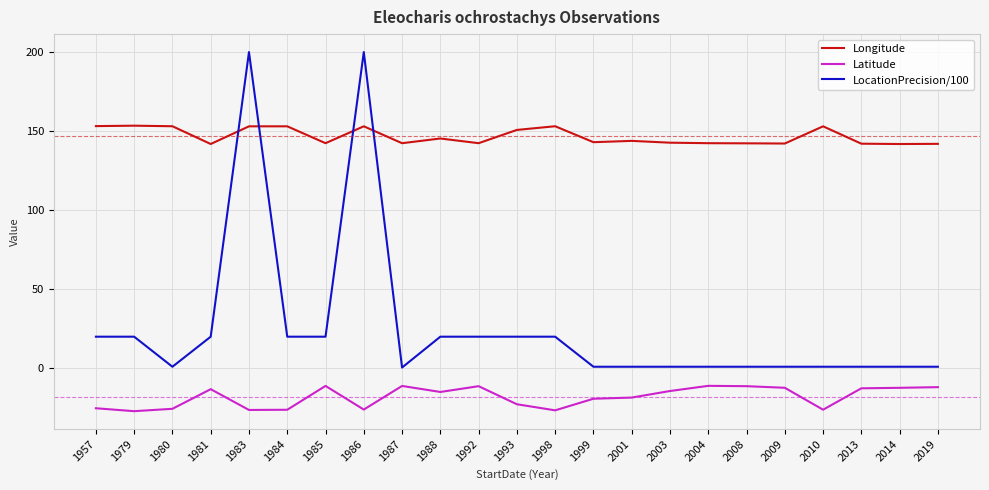

Rank the series by their maximum value, from highest to lowest.

LocationPrecision/100, Longitude, Latitude